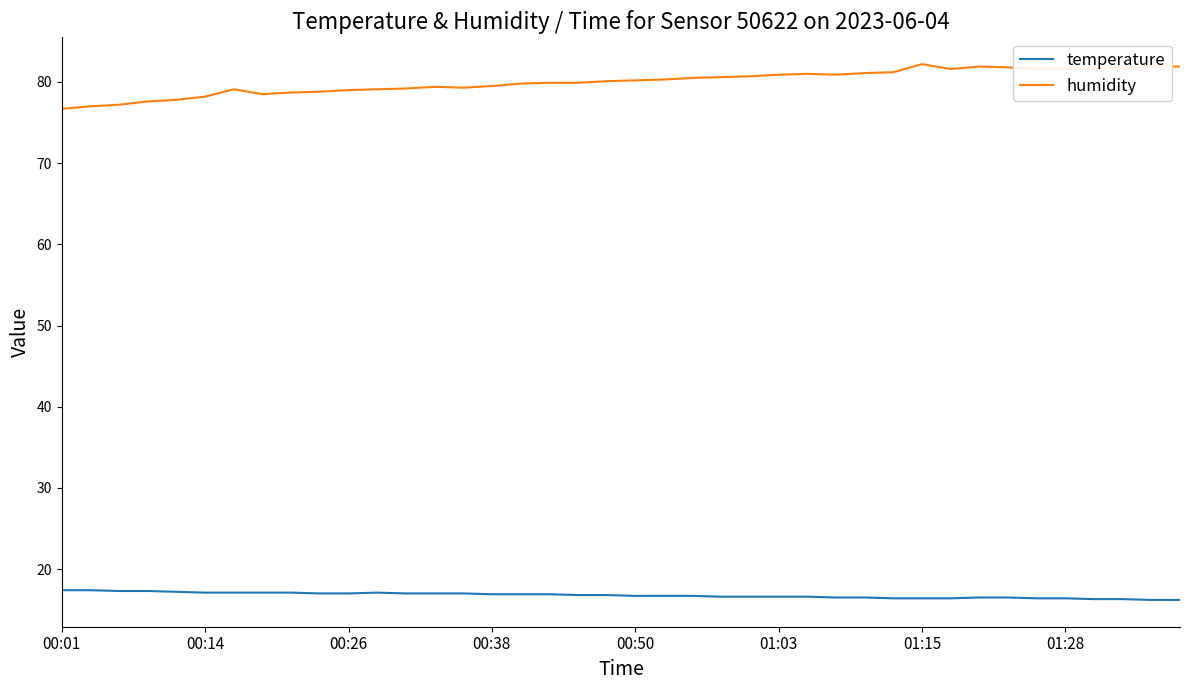

List the series in order of their overall mean, lowest first.

temperature, humidity